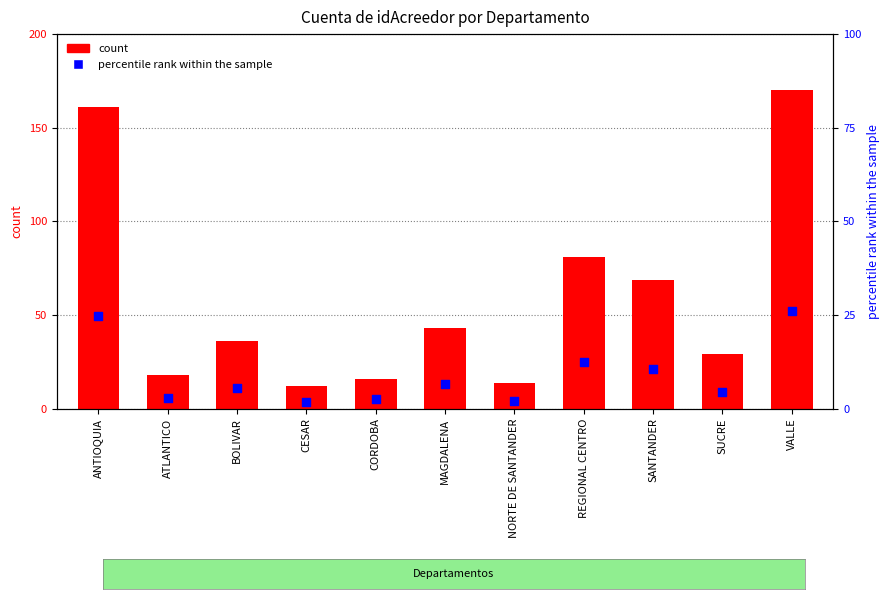

At which category is the sum across all series the highest?

VALLE